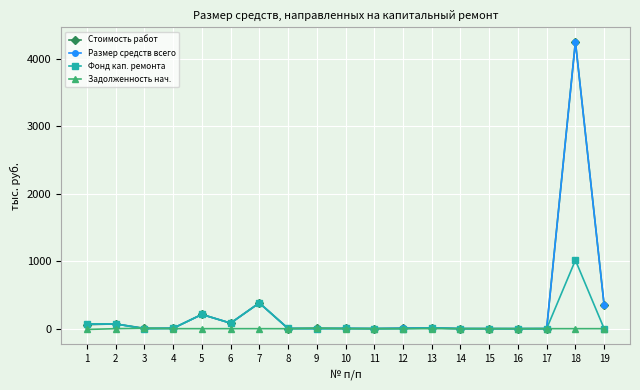

How many lines are shown in the chart?

4